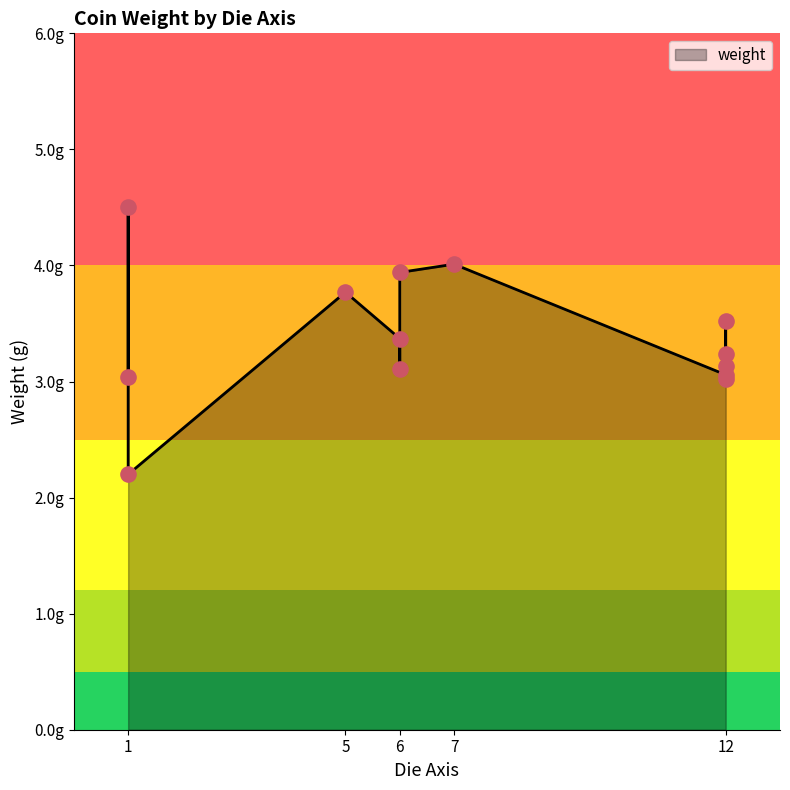

Approximately how many times larger is the value at 6 compared to 12?

1.1